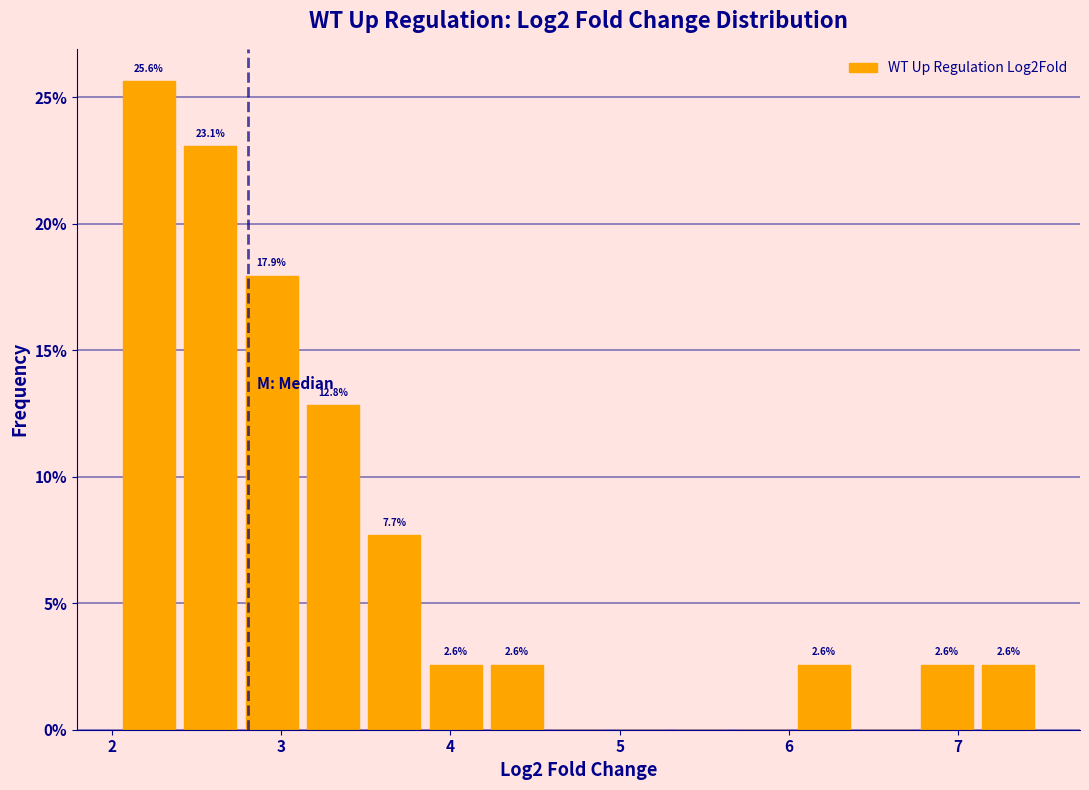

Read against the x-axis, roughly where is the centre of the tallest bar?

2.2